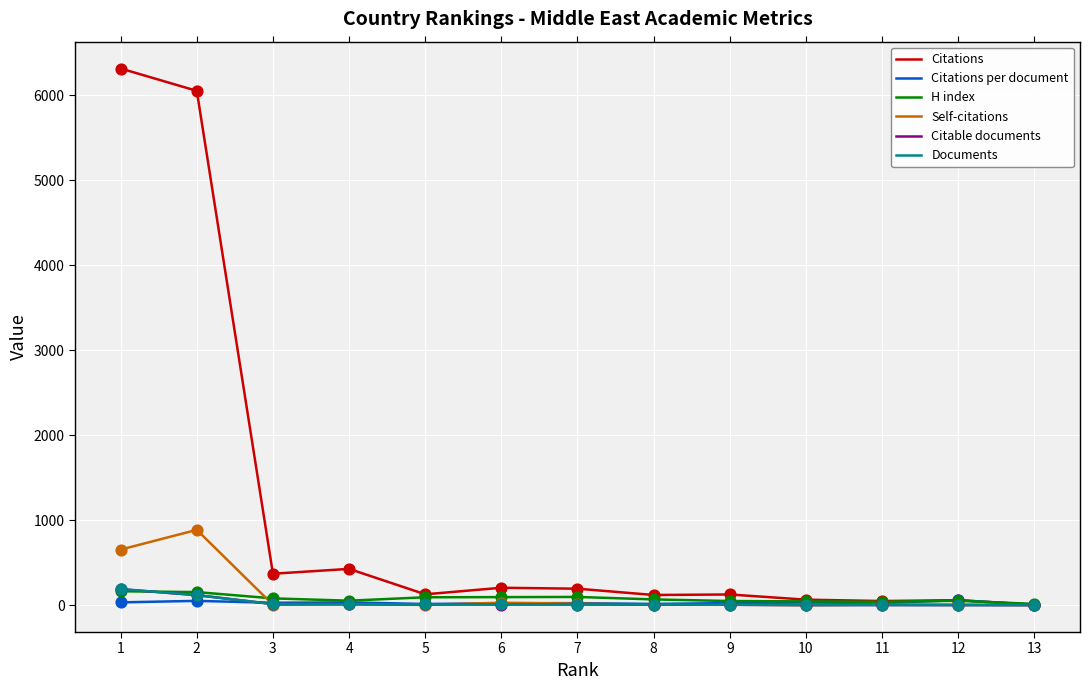

Which series has the widest spread of values?

Citations